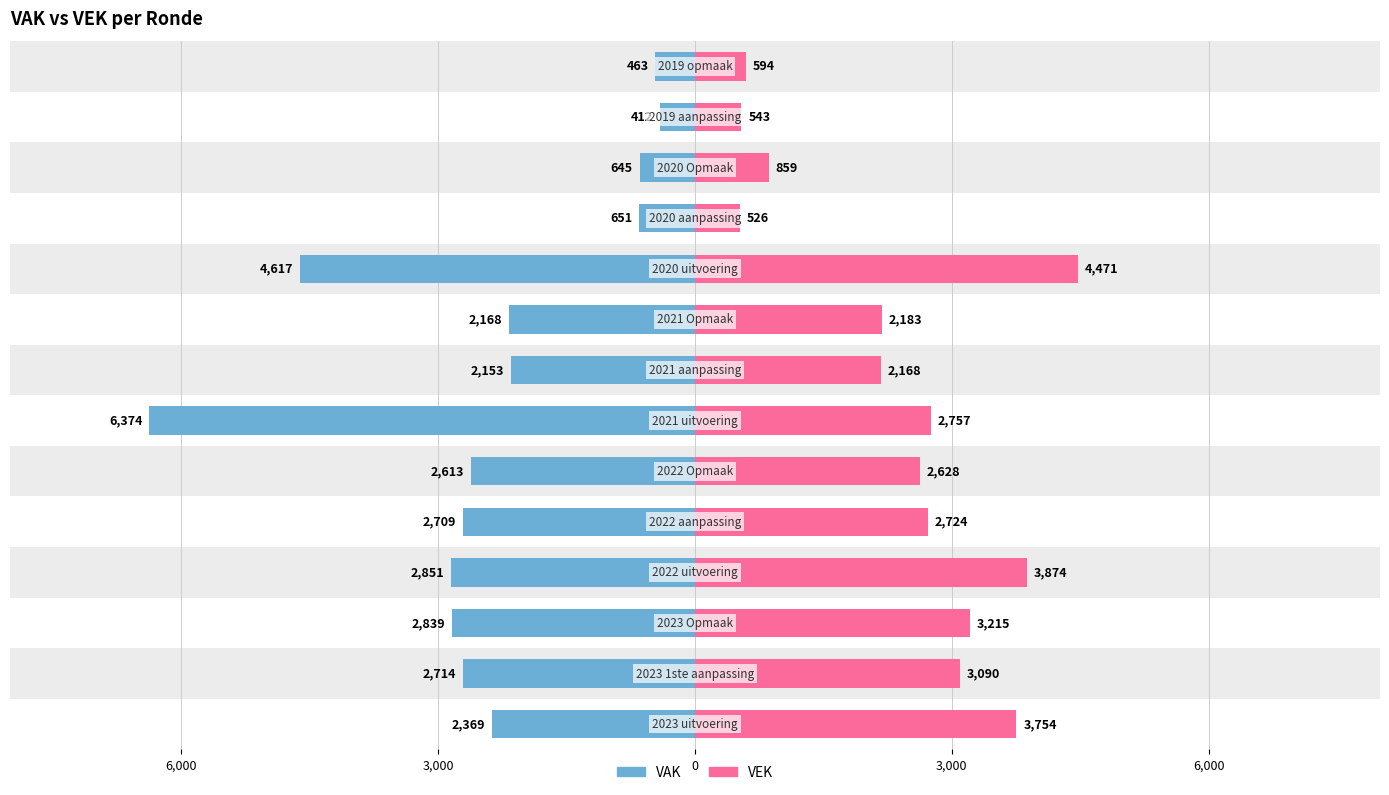

List the series in order of their overall mean, lowest first.

VAK, VEK